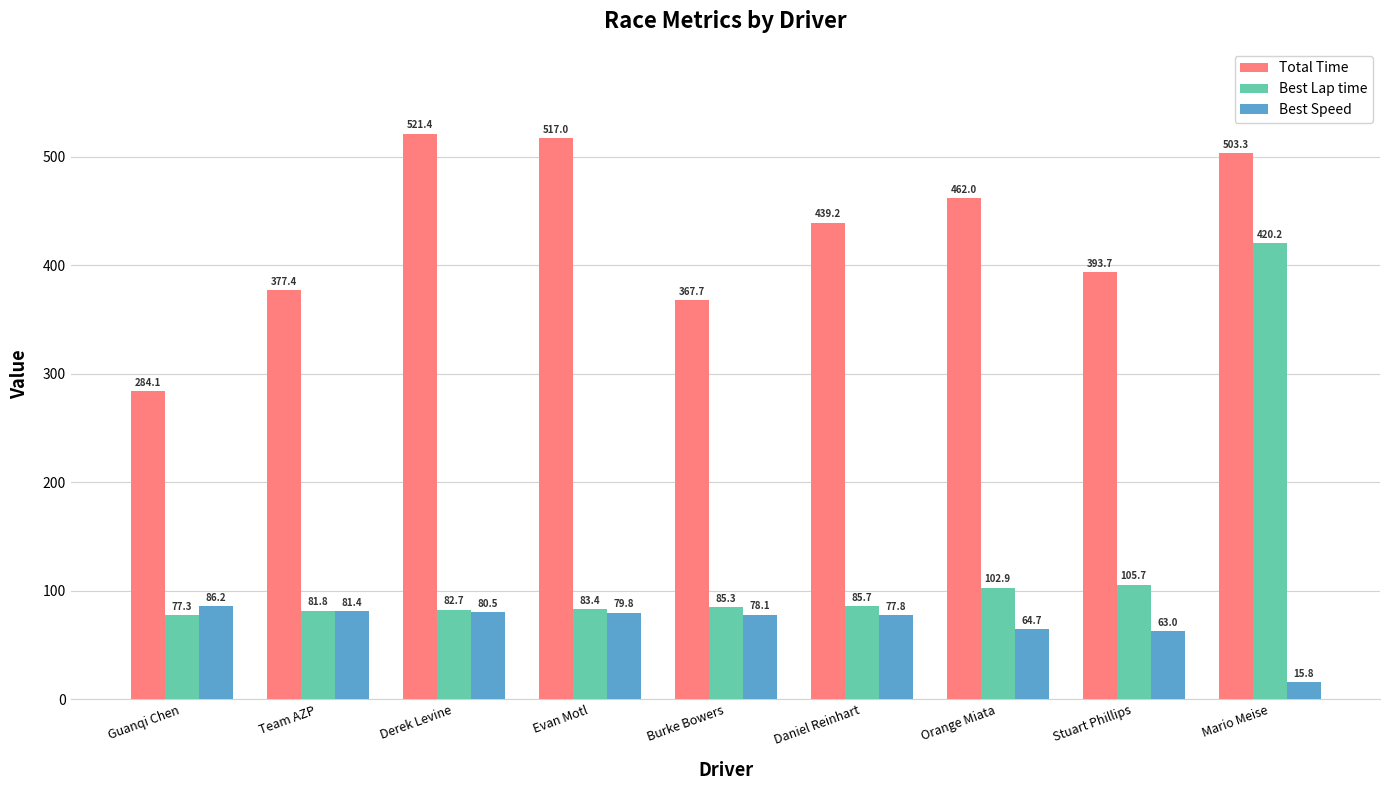

How many values in the Best Speed series are below 78?

4